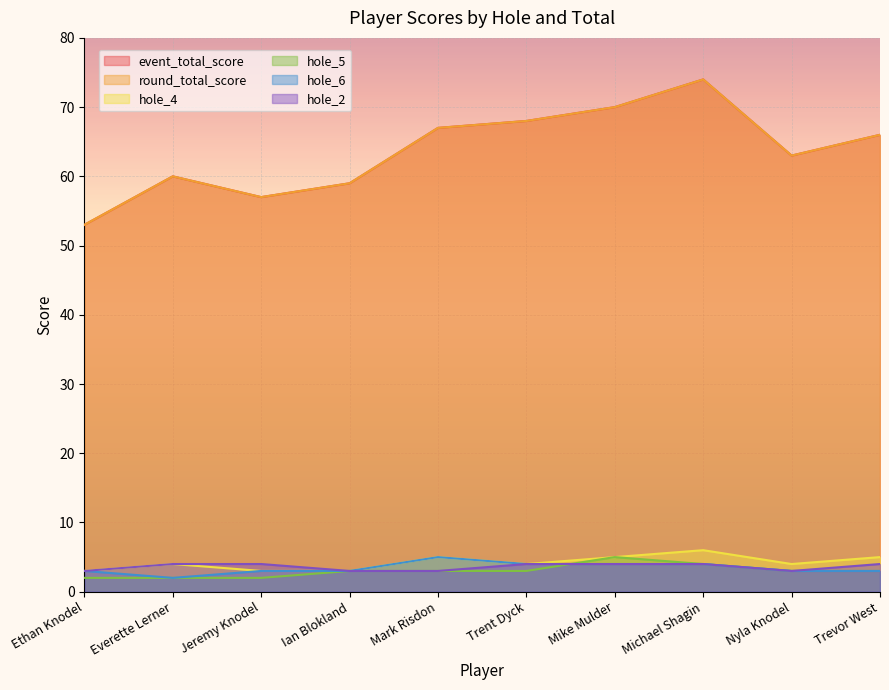

How many data points does each series have?

10